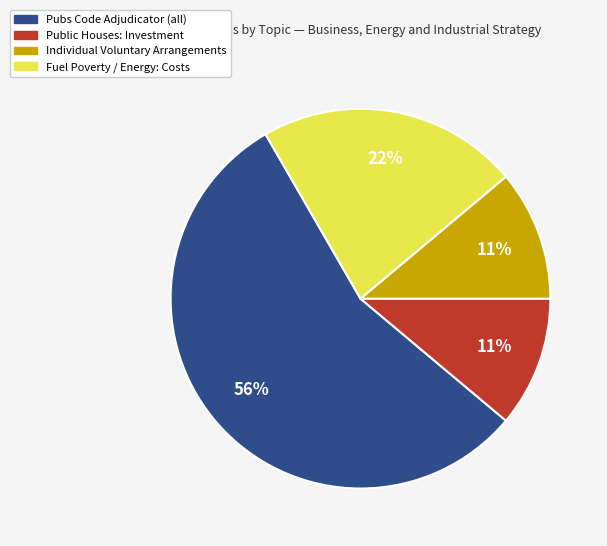

Count the number of slices in the pie.

4